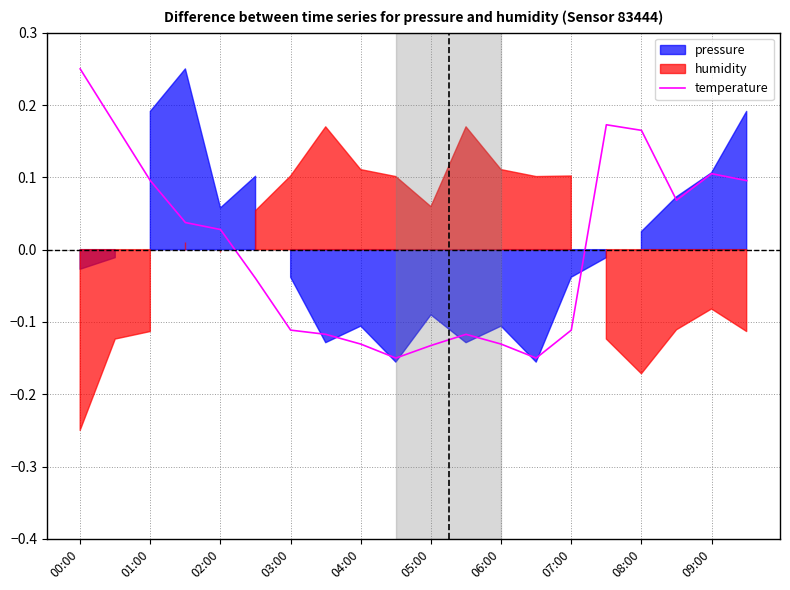

True or false: temperature has a value of 0.0 at 09:00.

False